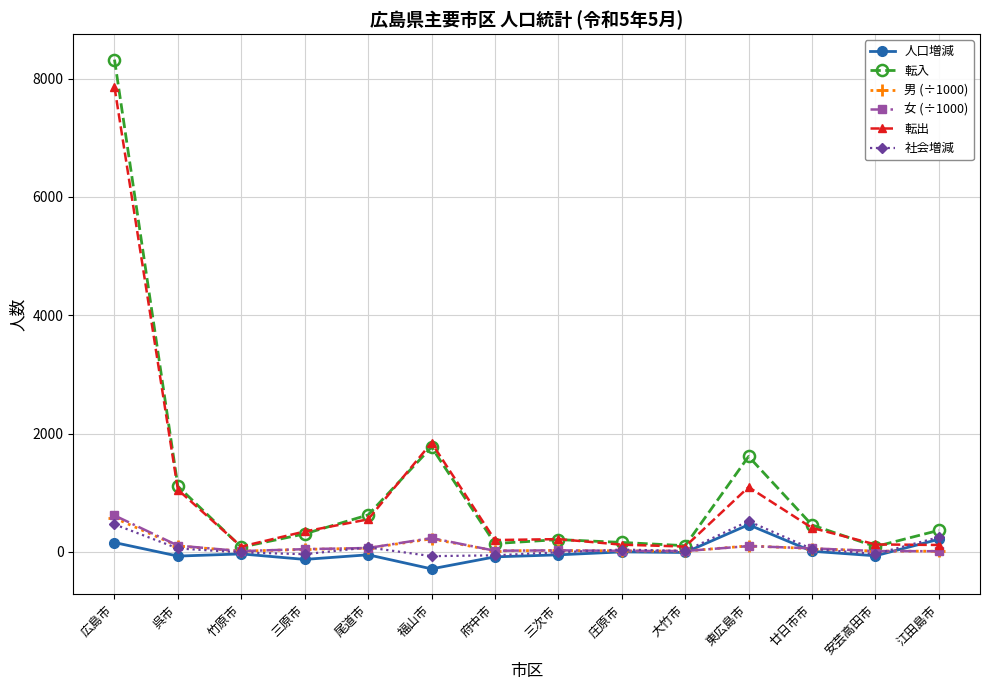

Does the chart have visible grid lines?

Yes